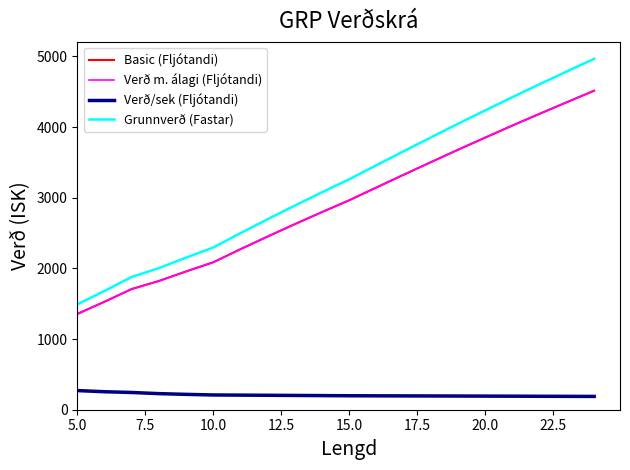

What is the label of the 16th point from the left?

20.0